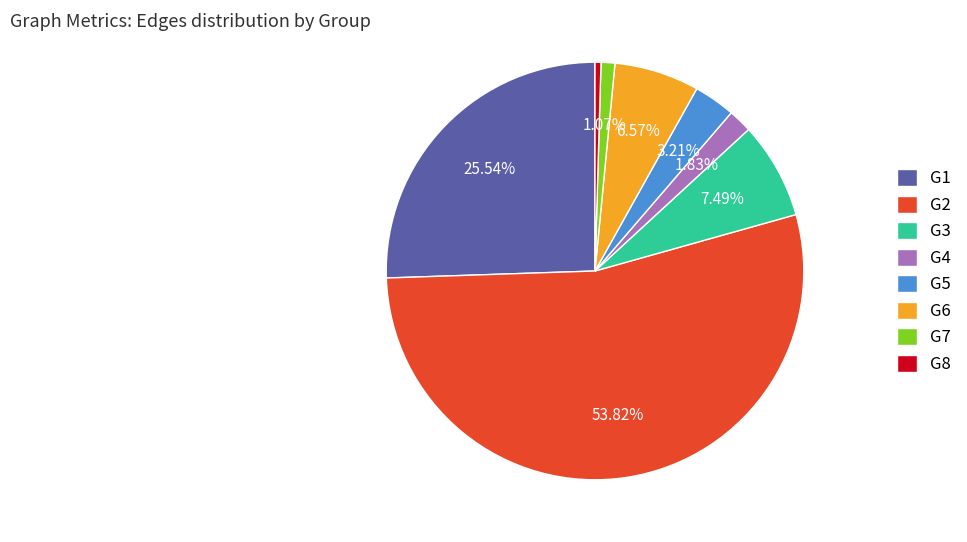

Which has a higher value, G7 or G1?

G1